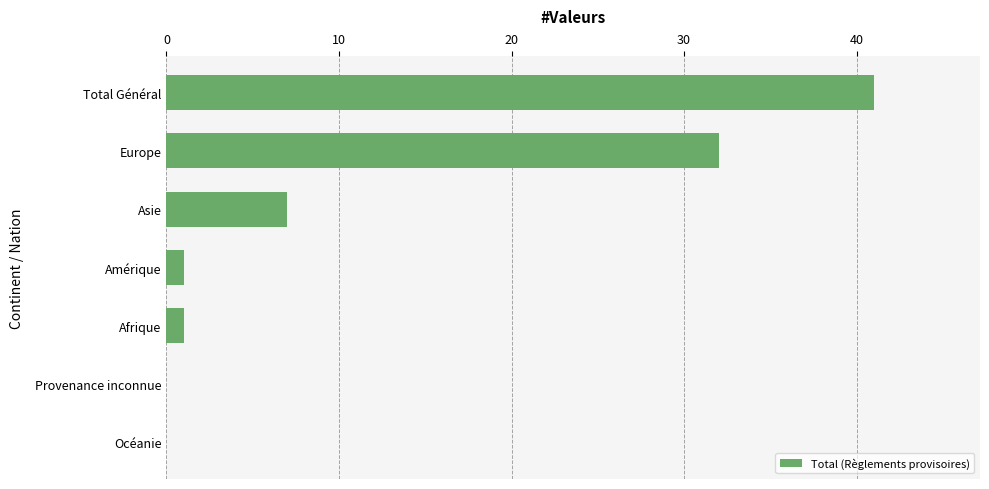

Are the bars grouped side by side (vs. stacked)?

No